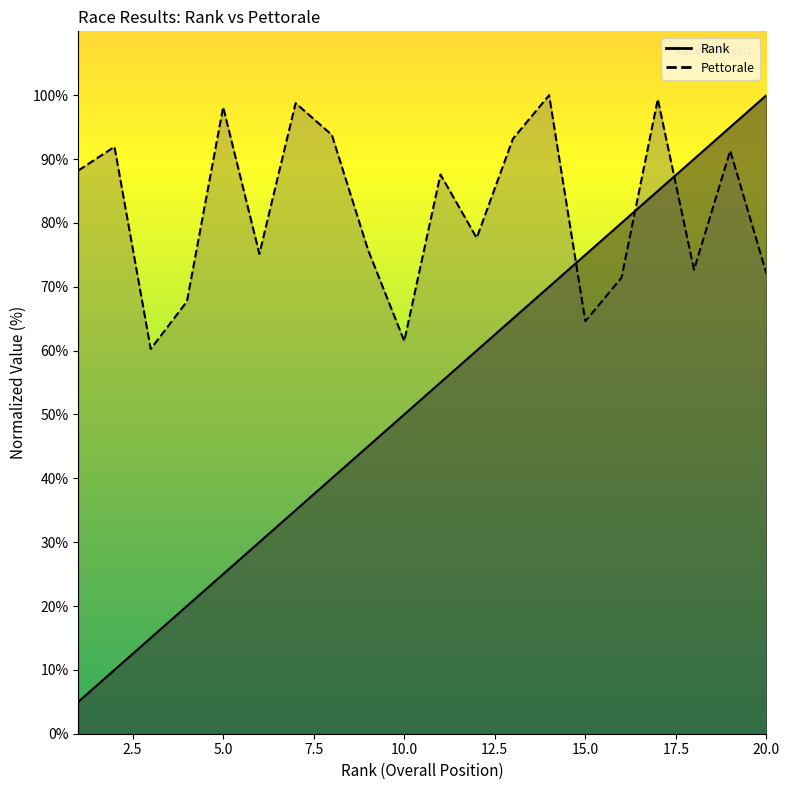

At 3, list the series in order from largest to smallest.

Pettorale, Rank